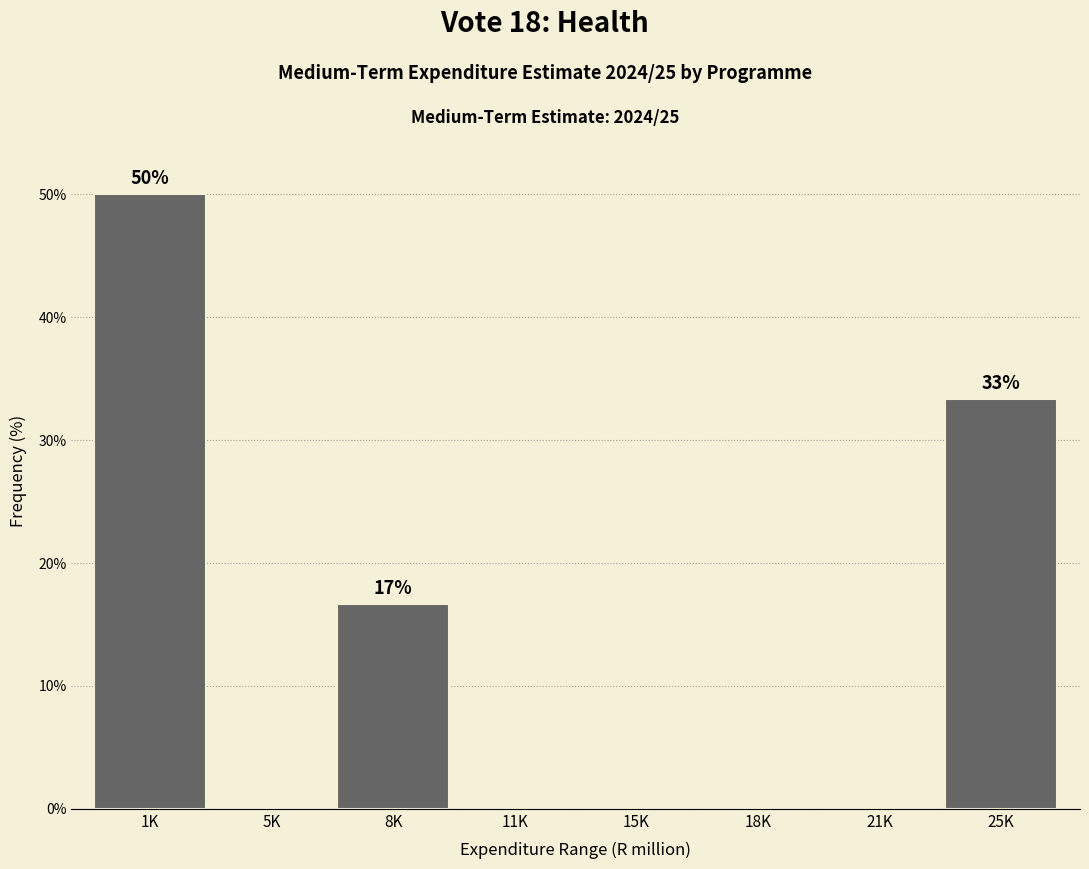

Reading left to right, what are all the values shown in this chart?

1K=50.0	5K=0.0	8K=16.7	11K=0.0	15K=0.0	18K=0.0	21K=0.0	25K=33.3